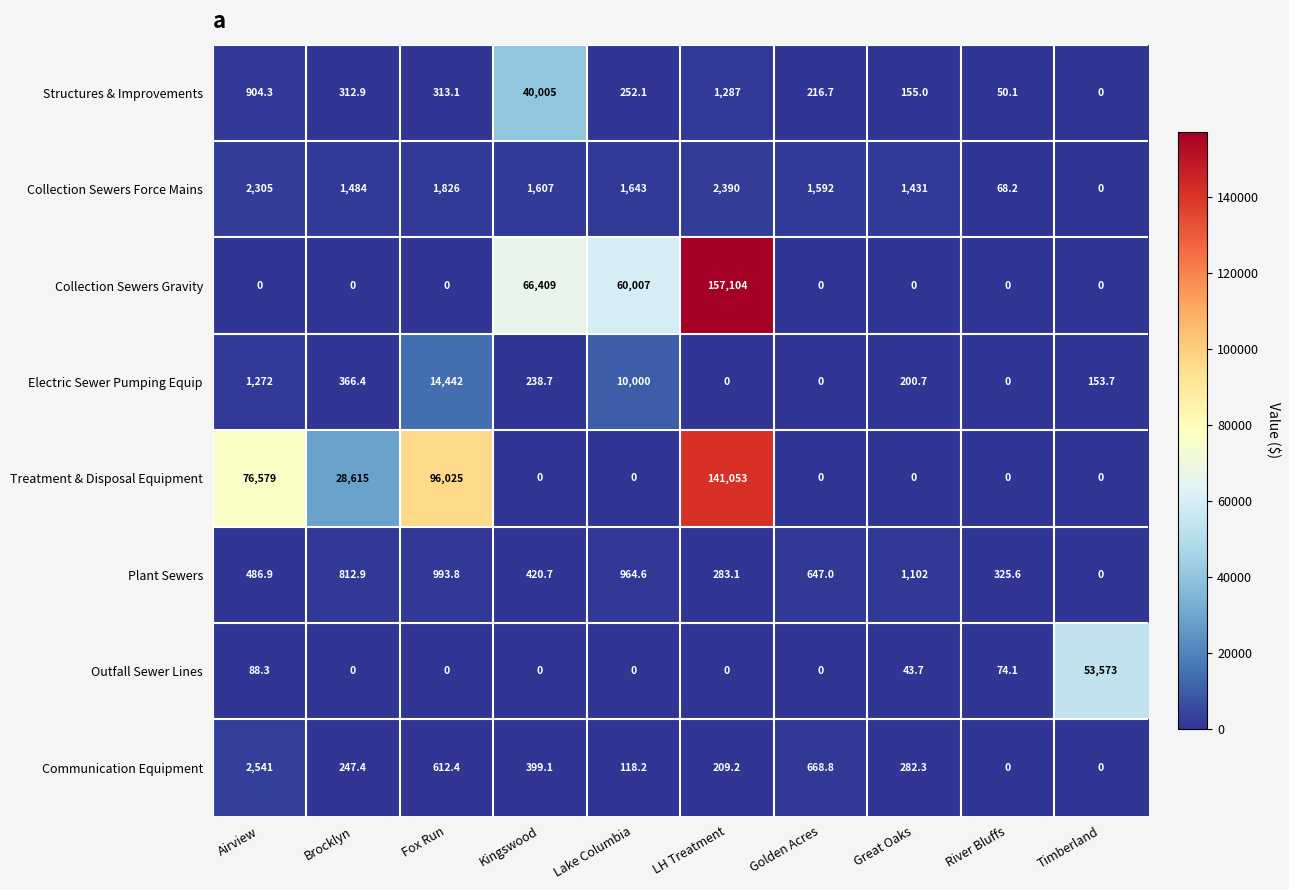

What is the greatest value displayed?

157104.0